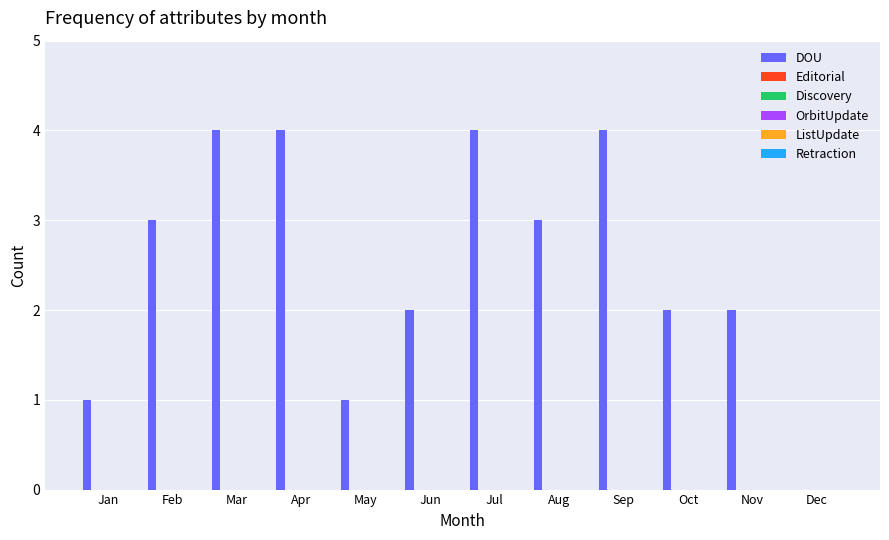

What is the maximum value shown in the chart?

4